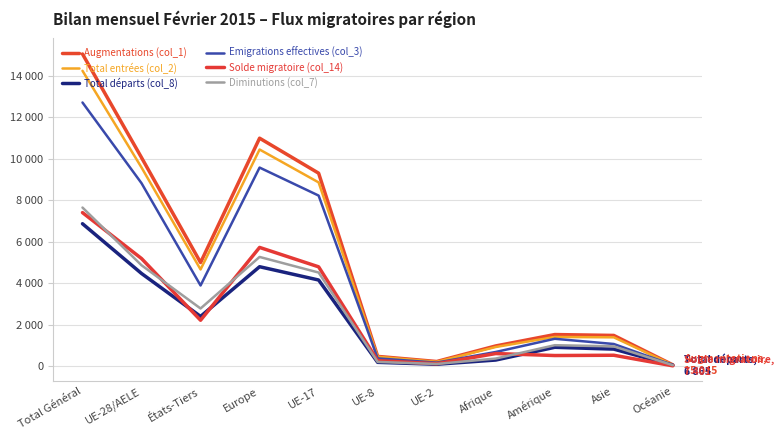

What is the value of the Solde migratoire (col_14) point at the 8th from the left?

608